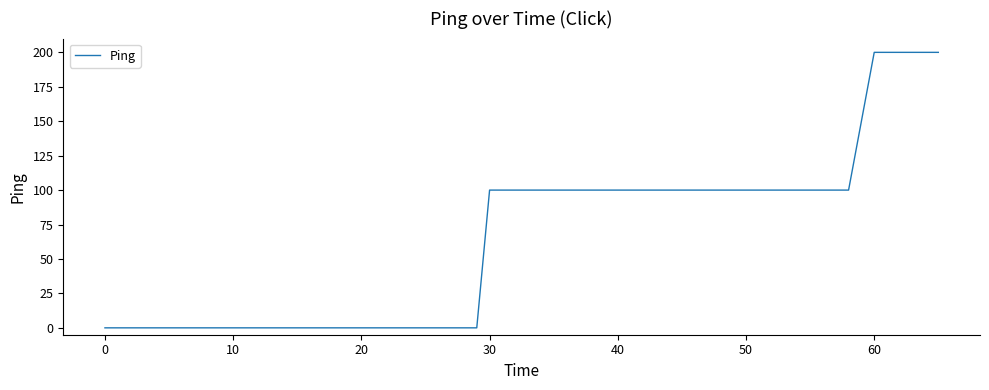

What is the sum of all values?

2500